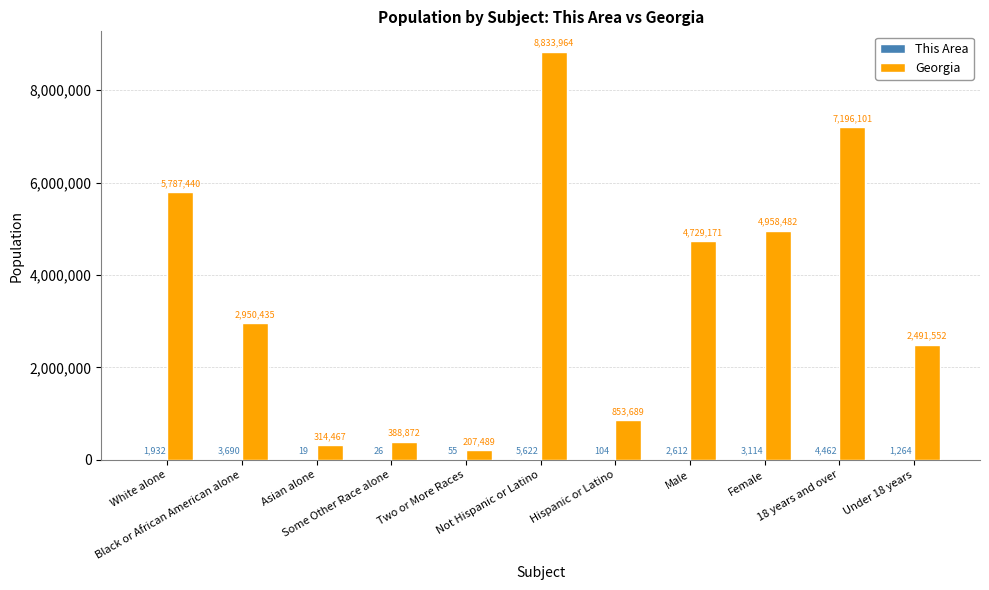

Are the bars grouped side by side (vs. stacked)?

Yes